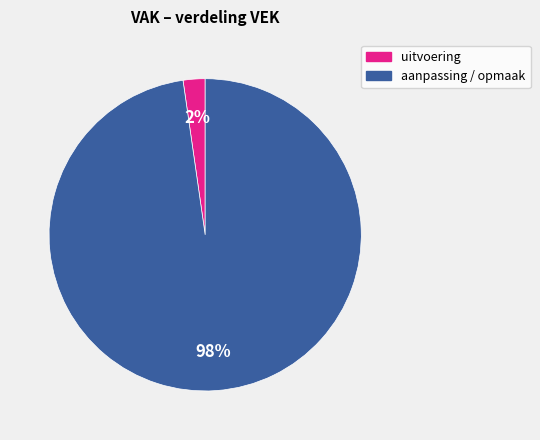

Count the number of slices in the pie.

2